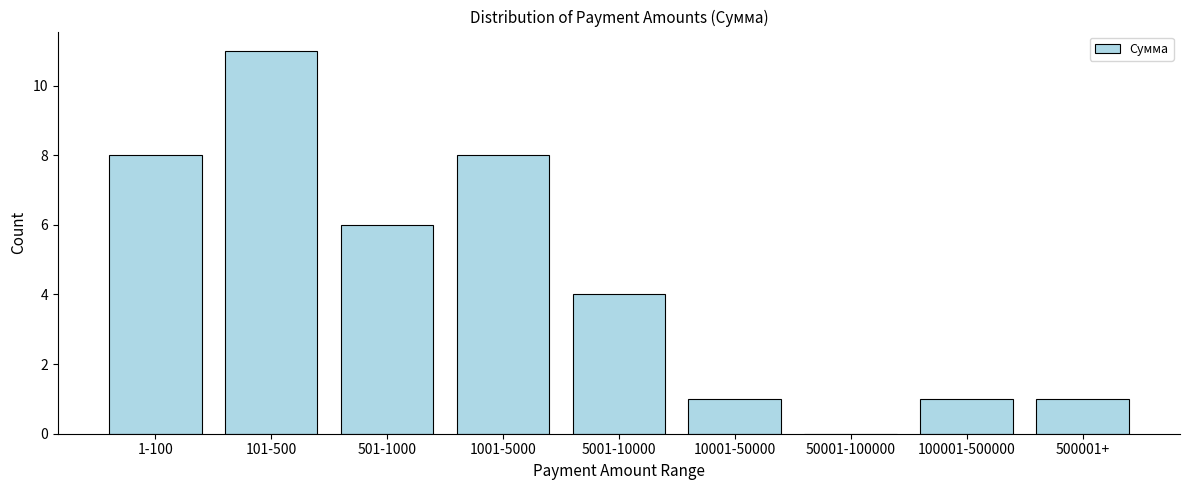

Reading right to left, transcribe all the data shown in this chart.

500001+=1	100001-500000=1	50001-100000=0	10001-50000=1	5001-10000=4	1001-5000=8	501-1000=6	101-500=11	1-100=8